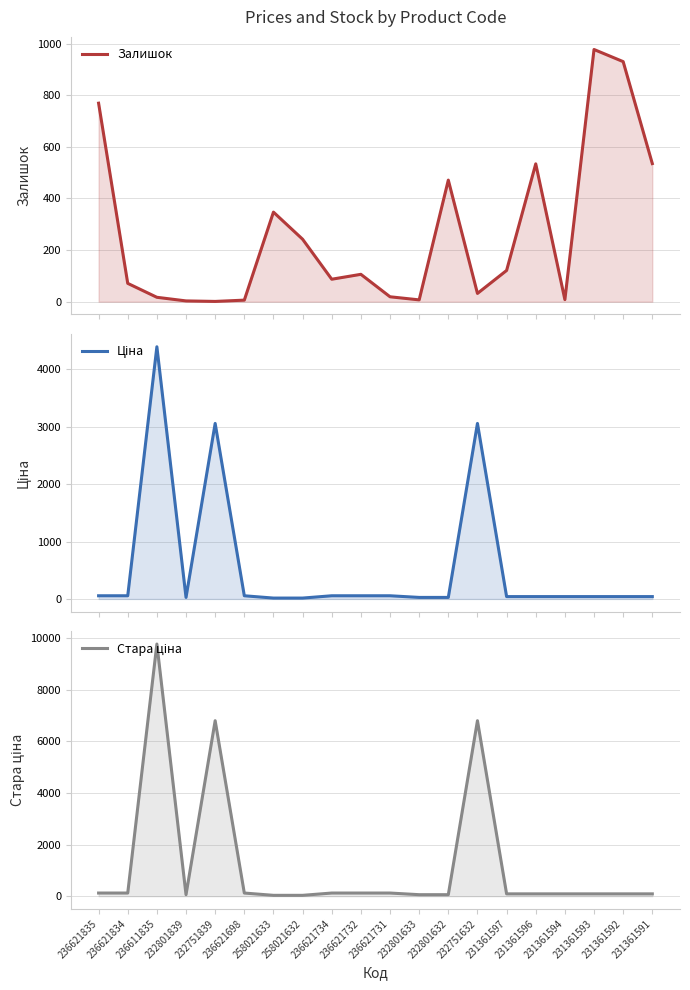

Where does the Ціна series first go above 41?

236621835